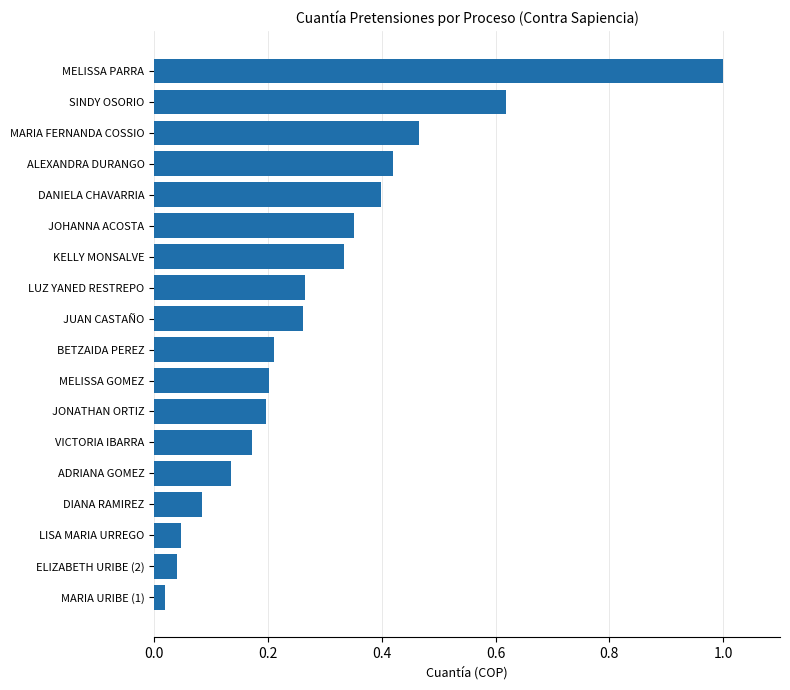

What is the difference between the maximum and minimum values?

1.0